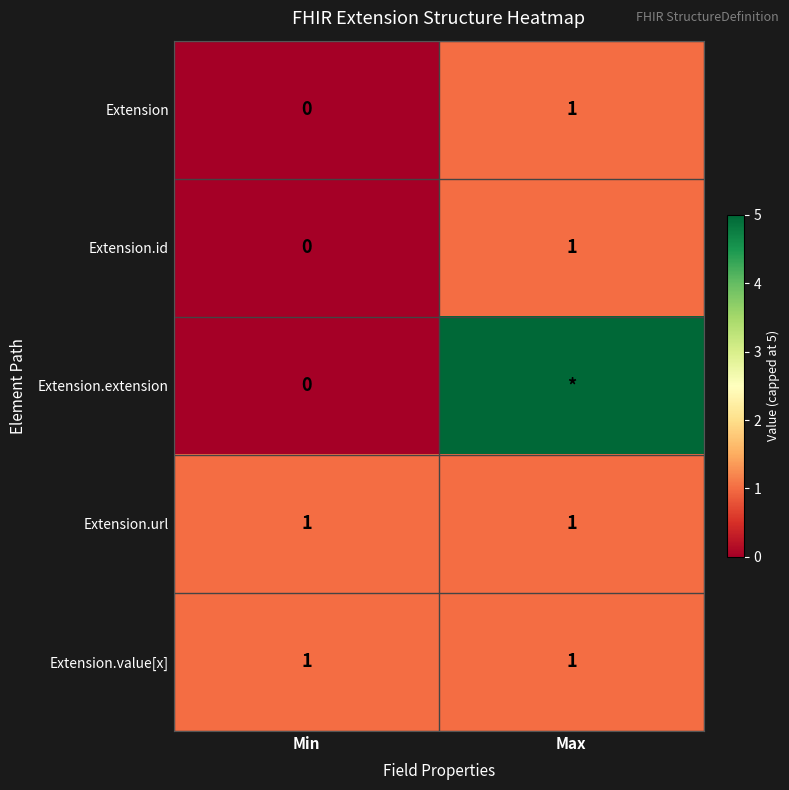

Is it true that Extension.value[x] equals 0 at Max?

False